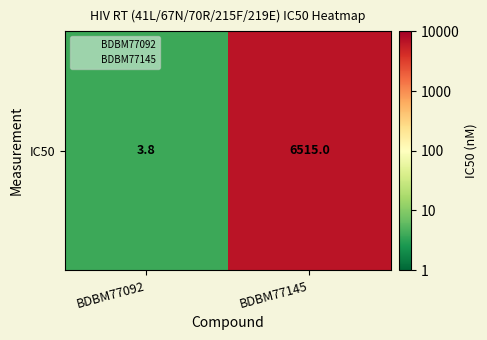

True or false: the data shows 3.8 at BDBM77145.

True